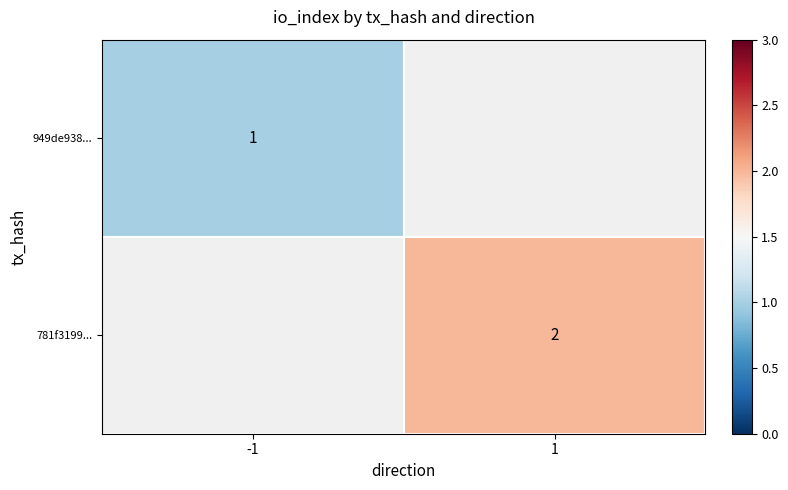

Is the value of 781f3199... at 1 greater than the value of 949de938... at -1?

Yes